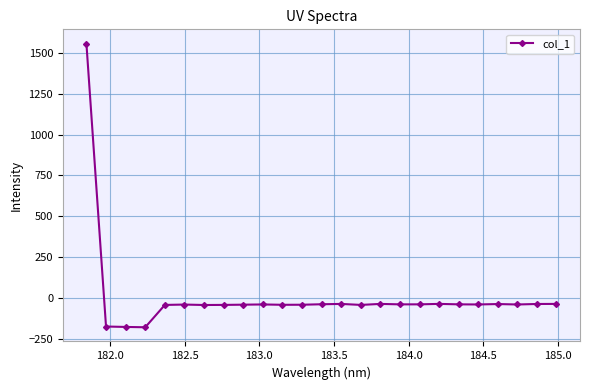

What is the value of the 9th point from the left?

-41.9